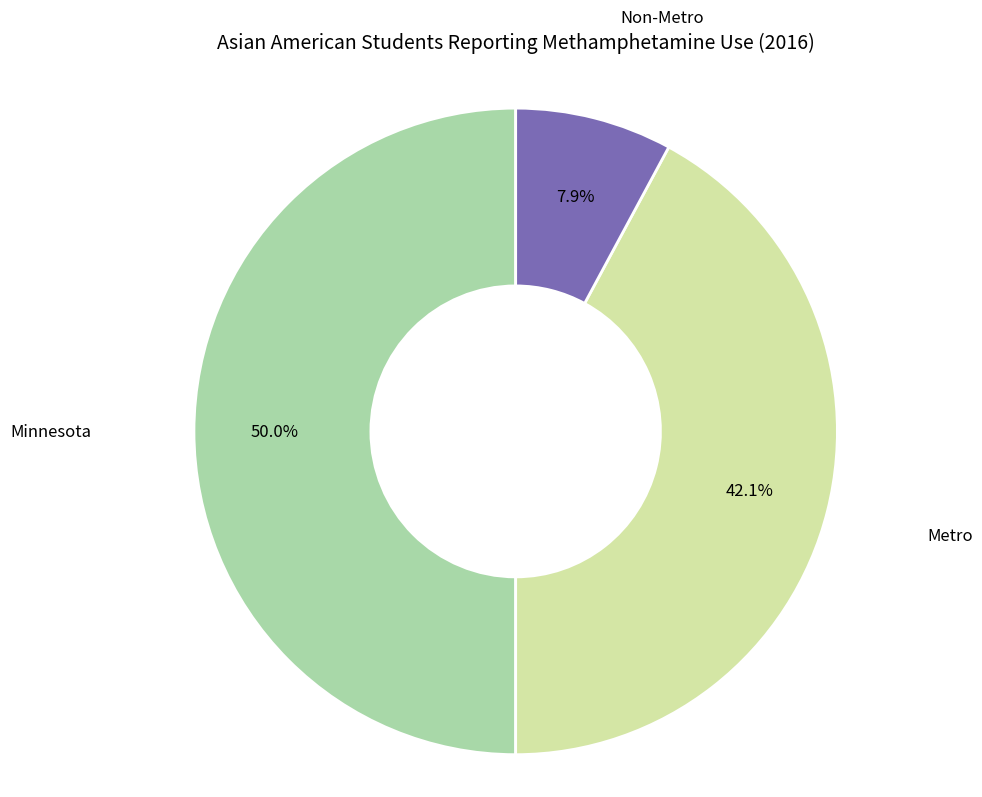

Does Metro represent more than half of the total?

No